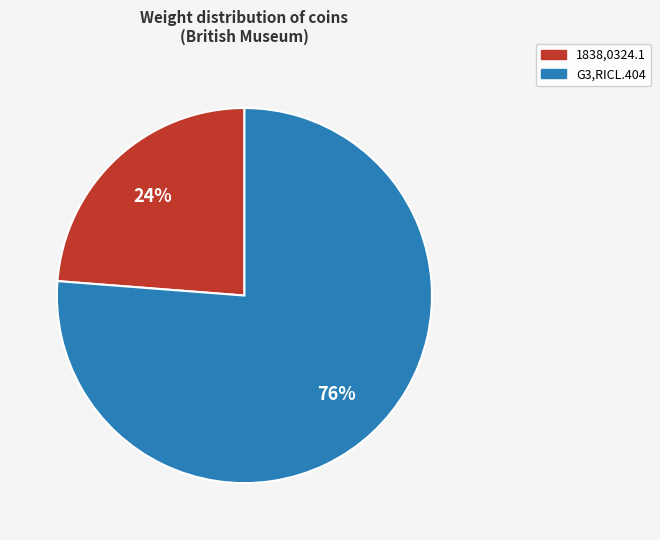

Does G3,RICL.404 account for over 50% of the chart?

Yes